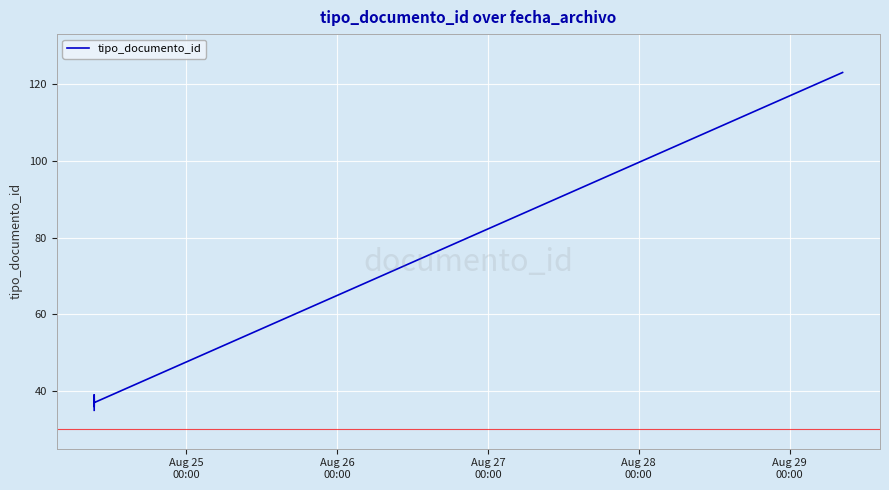

What is the maximum value shown in the chart?

123